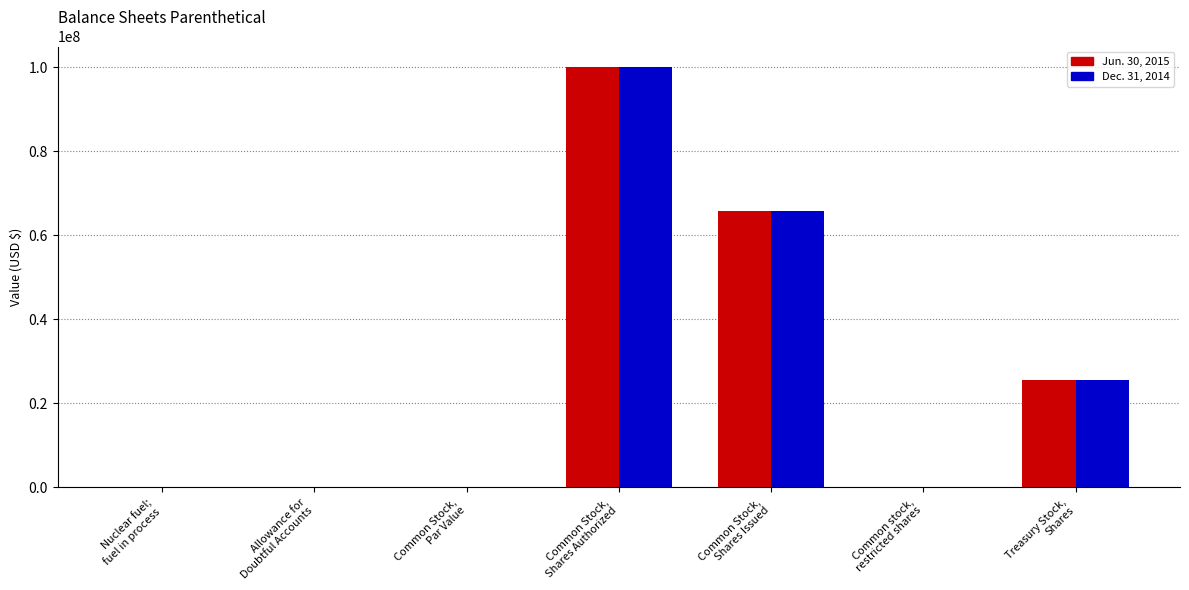

What value does the Jun. 30, 2015 series have at Treasury Stock,
Shares?

25416441